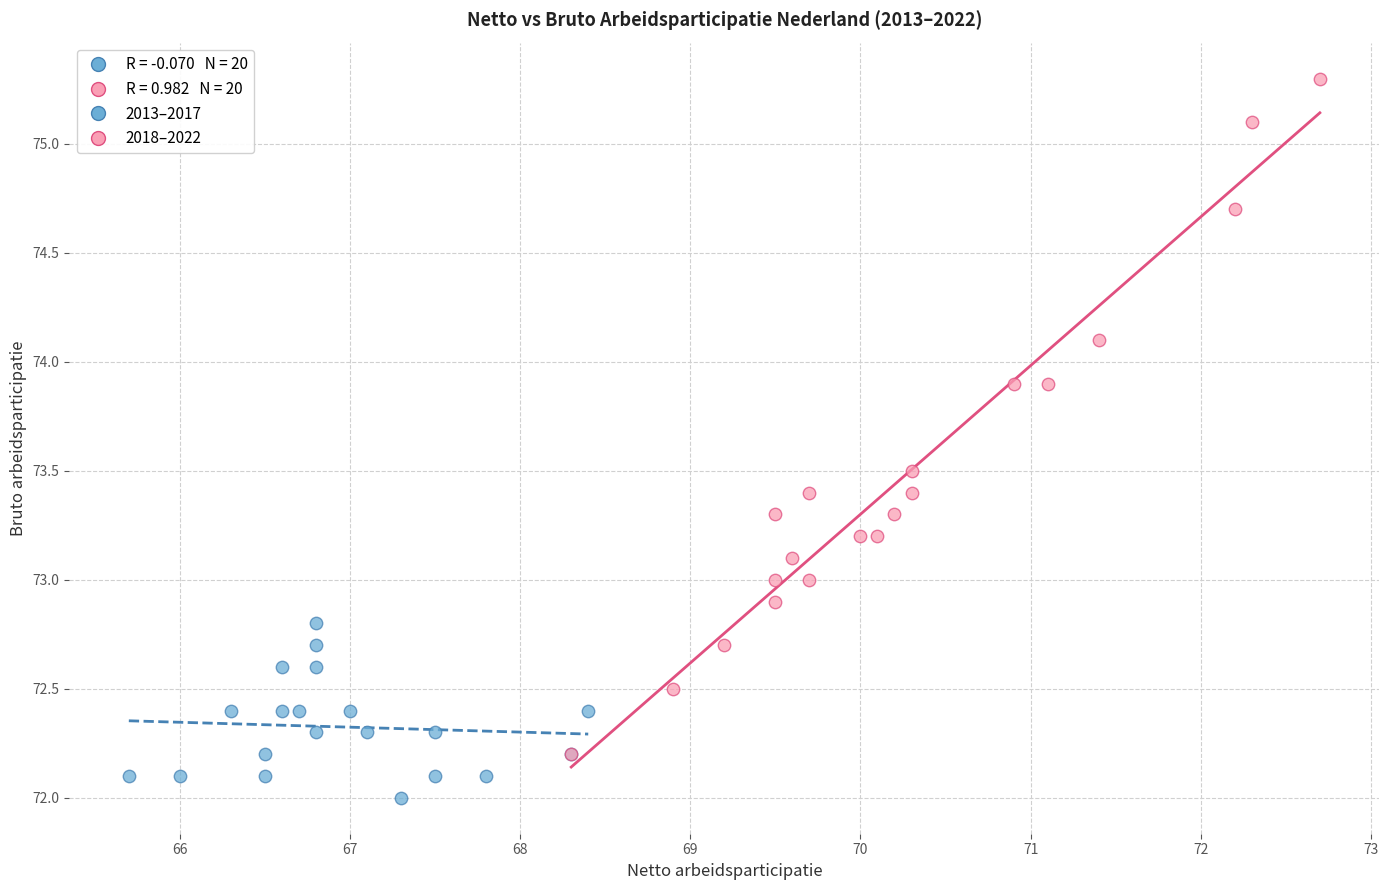

Which series reaches the maximum Y coordinate?

2018–2022